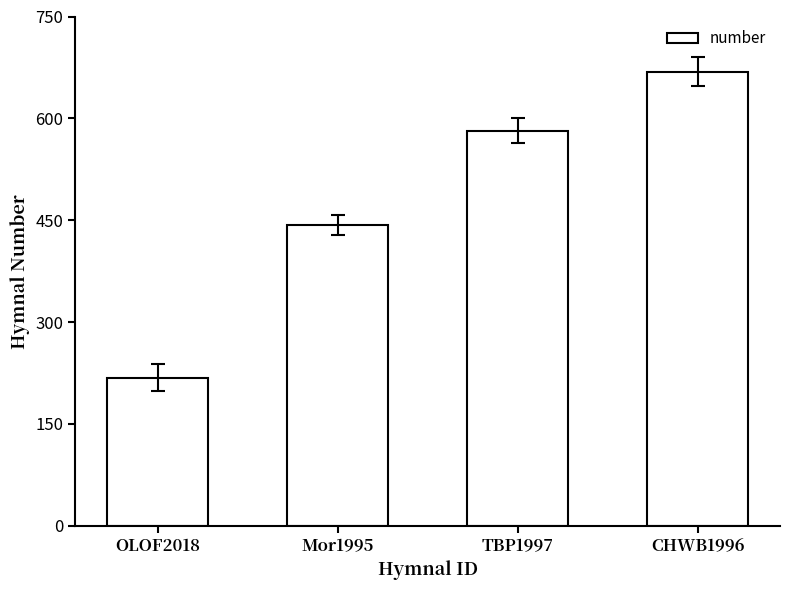

What is the approximate value at OLOF2018, to the nearest 50?

200